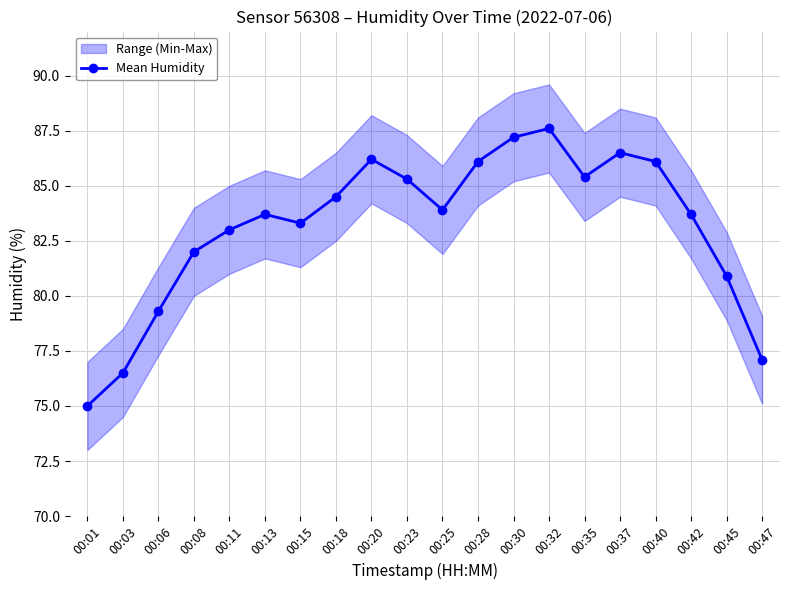

Where does the data first go above 83?

00:13